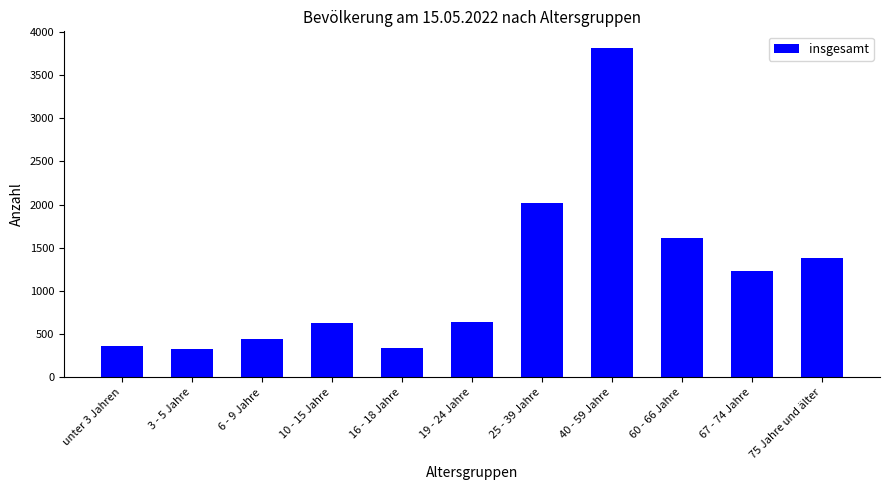

Approximately how many times larger is the value at 67 - 74 Jahre compared to 60 - 66 Jahre?

0.8